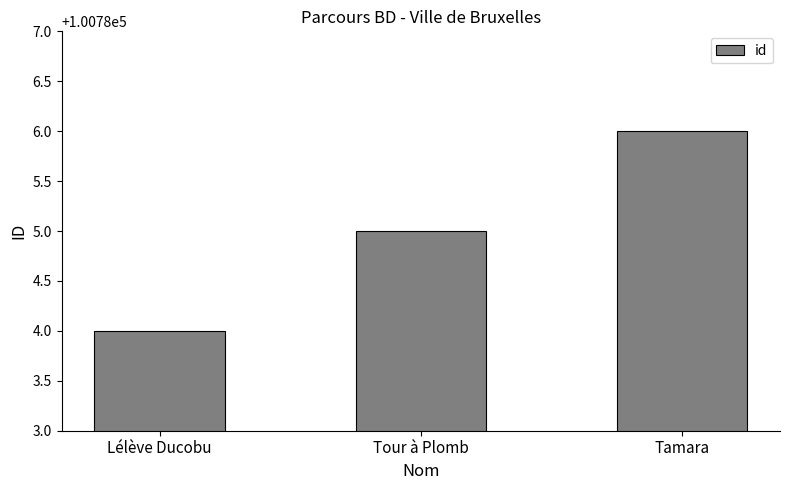

List the labels in order of value, largest first.

Tamara, Tour à Plomb, Lélève Ducobu